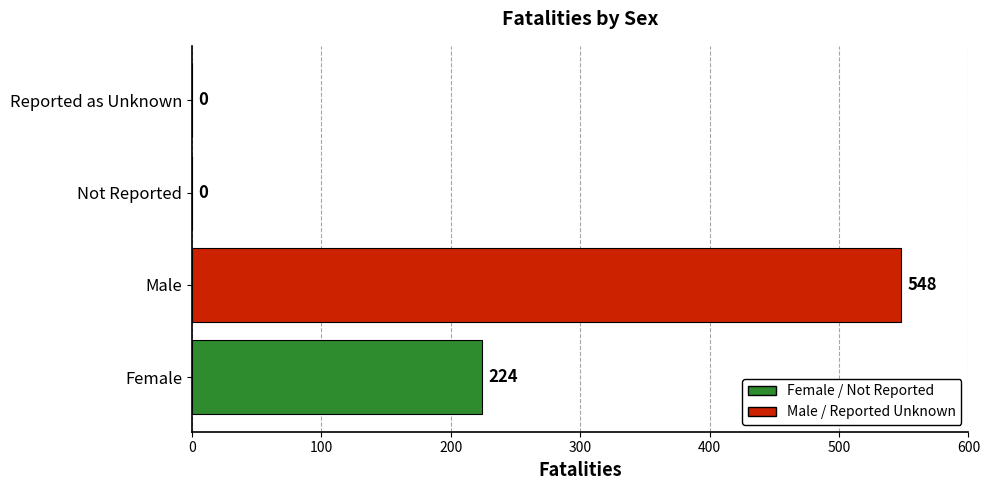

Where is the data nearest to the value 274?

Female